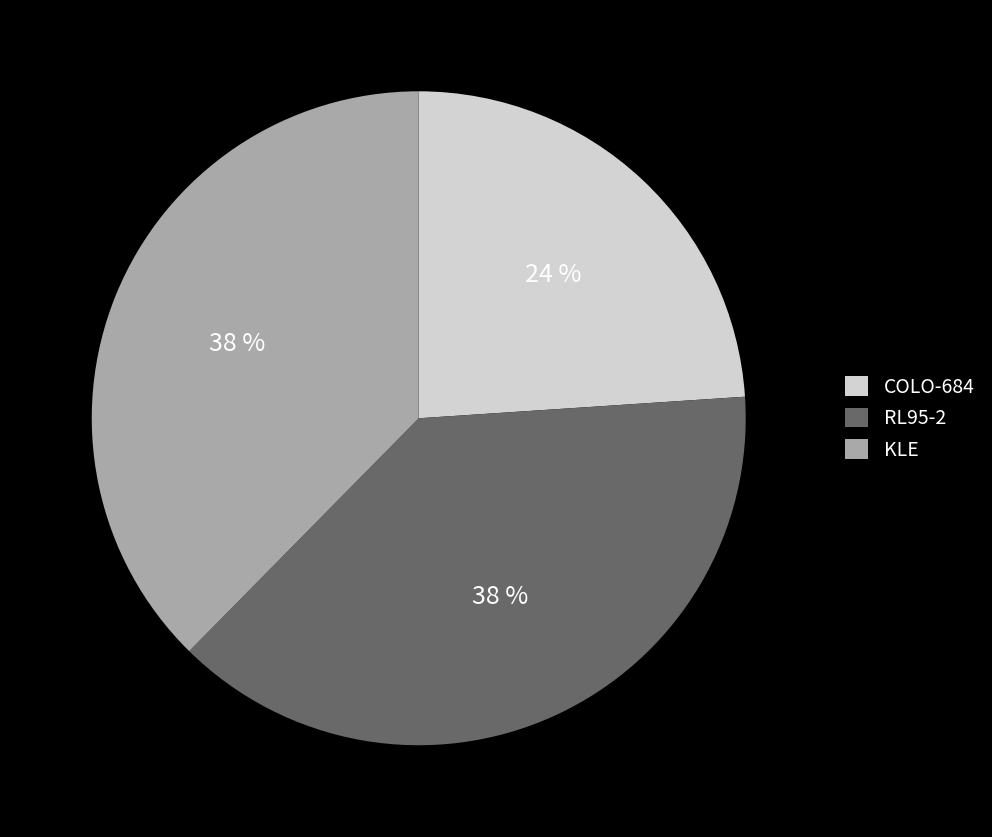

True or false: COLO-684 accounts for 32% of the total.

False